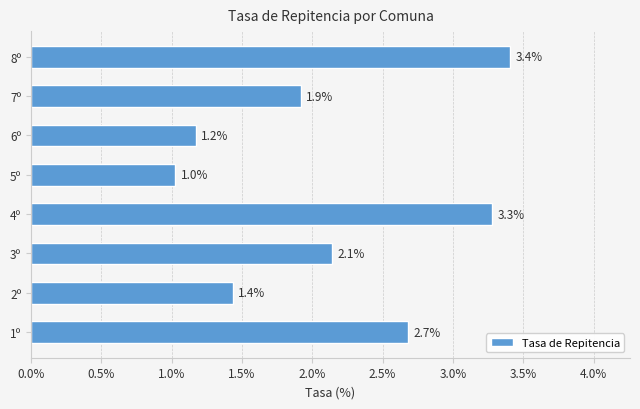

What is the difference between the second highest and second lowest values?

2.1